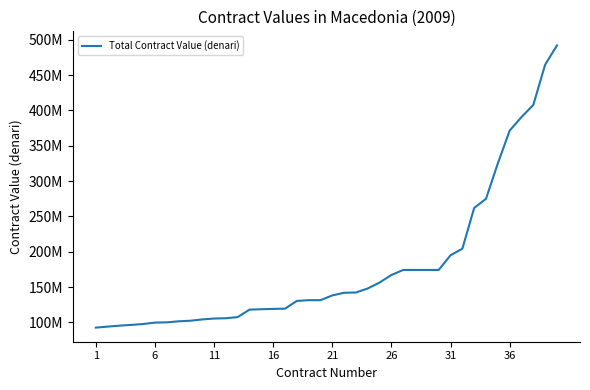

Is this an area chart (filled region under the line)?

No